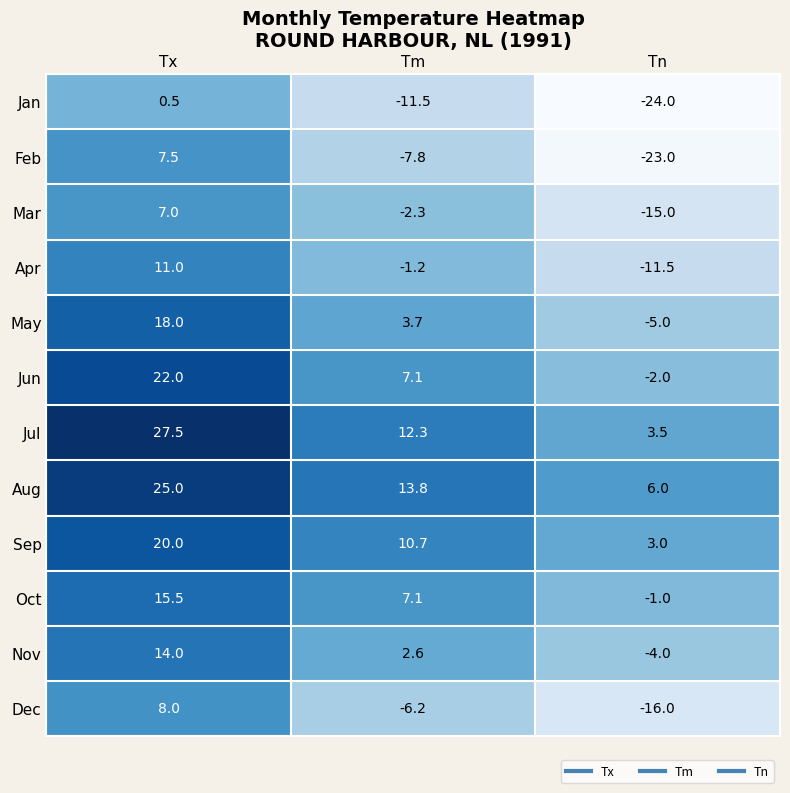

The Dec series shows 8.0 at Tx. True or false?

True